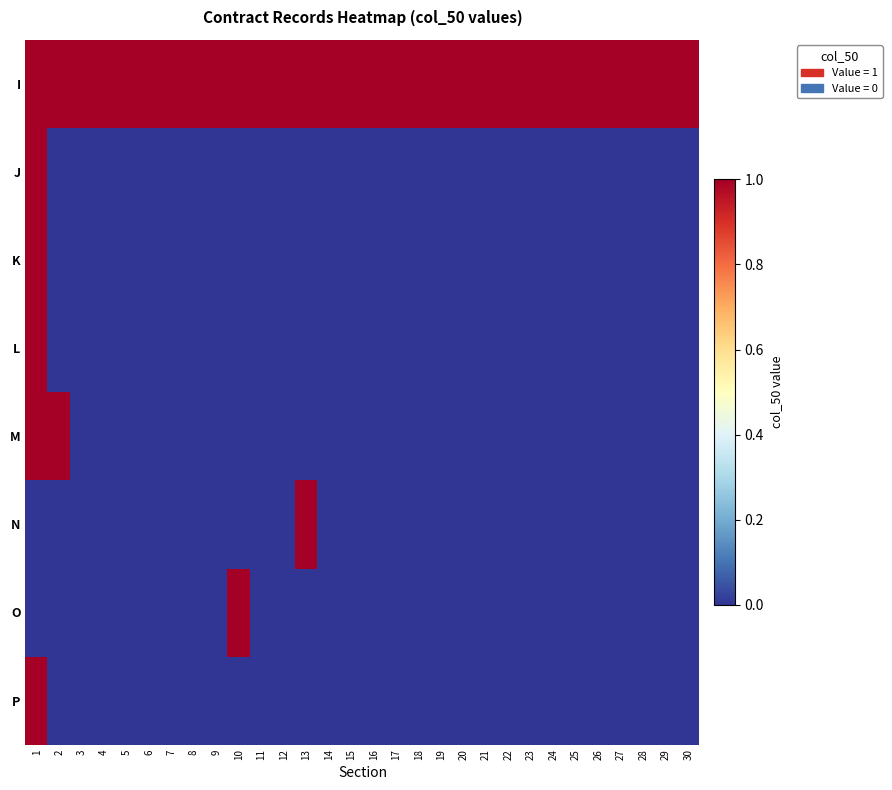

Reading left to right, what are all the values shown in this chart?

I: 1=1	2=1	3=1	4=1	5=1	6=1	7=1	8=1	9=1	10=1	11=1	12=1	13=1	14=1	15=1	16=1	17=1	18=1	19=1	20=1	21=1	22=1	23=1	24=1	25=1	26=1	27=1	28=1	29=1	30=1
J: 1=1	2=0	3=0	4=0	5=0	6=0	7=0	8=0	9=0	10=0	11=0	12=0	13=0	14=0	15=0	16=0	17=0	18=0	19=0	20=0	21=0	22=0	23=0	24=0	25=0	26=0	27=0	28=0	29=0	30=0
K: 1=1	2=0	3=0	4=0	5=0	6=0	7=0	8=0	9=0	10=0	11=0	12=0	13=0	14=0	15=0	16=0	17=0	18=0	19=0	20=0	21=0	22=0	23=0	24=0	25=0	26=0	27=0	28=0	29=0	30=0
L: 1=1	2=0	3=0	4=0	5=0	6=0	7=0	8=0	9=0	10=0	11=0	12=0	13=0	14=0	15=0	16=0	17=0	18=0	19=0	20=0	21=0	22=0	23=0	24=0	25=0	26=0	27=0	28=0	29=0	30=0
M: 1=1	2=1	3=0	4=0	5=0	6=0	7=0	8=0	9=0	10=0	11=0	12=0	13=0	14=0	15=0	16=0	17=0	18=0	19=0	20=0	21=0	22=0	23=0	24=0	25=0	26=0	27=0	28=0	29=0	30=0
N: 1=0	2=0	3=0	4=0	5=0	6=0	7=0	8=0	9=0	10=0	11=0	12=0	13=1	14=0	15=0	16=0	17=0	18=0	19=0	20=0	21=0	22=0	23=0	24=0	25=0	26=0	27=0	28=0	29=0	30=0
O: 1=0	2=0	3=0	4=0	5=0	6=0	7=0	8=0	9=0	10=1	11=0	12=0	13=0	14=0	15=0	16=0	17=0	18=0	19=0	20=0	21=0	22=0	23=0	24=0	25=0	26=0	27=0	28=0	29=0	30=0
P: 1=1	2=0	3=0	4=0	5=0	6=0	7=0	8=0	9=0	10=0	11=0	12=0	13=0	14=0	15=0	16=0	17=0	18=0	19=0	20=0	21=0	22=0	23=0	24=0	25=0	26=0	27=0	28=0	29=0	30=0